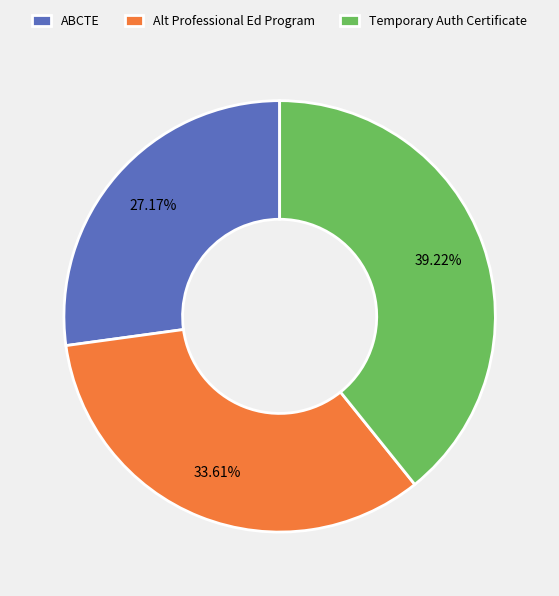

Which slice is the smallest?

ABCTE